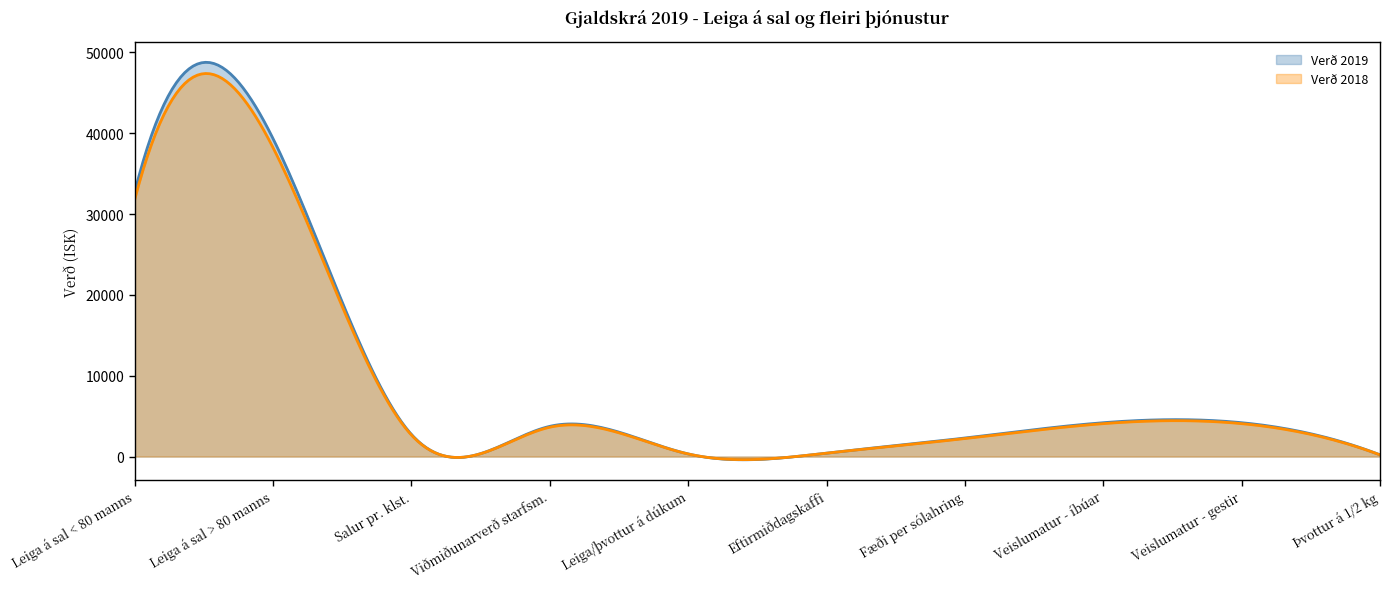

Which series has the largest total across all categories?

Verð 2019